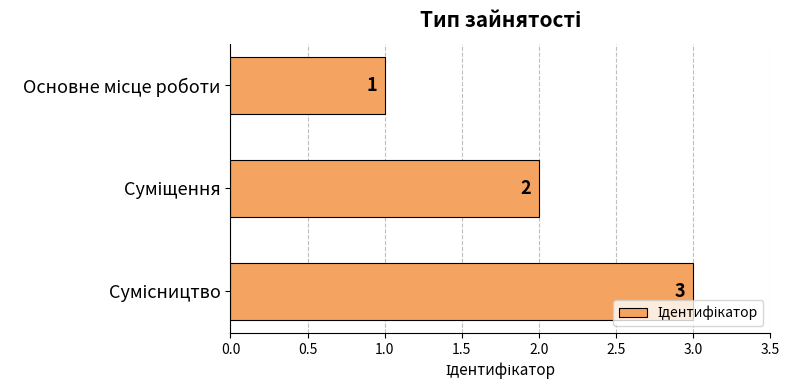

What is the maximum value shown in the chart?

3